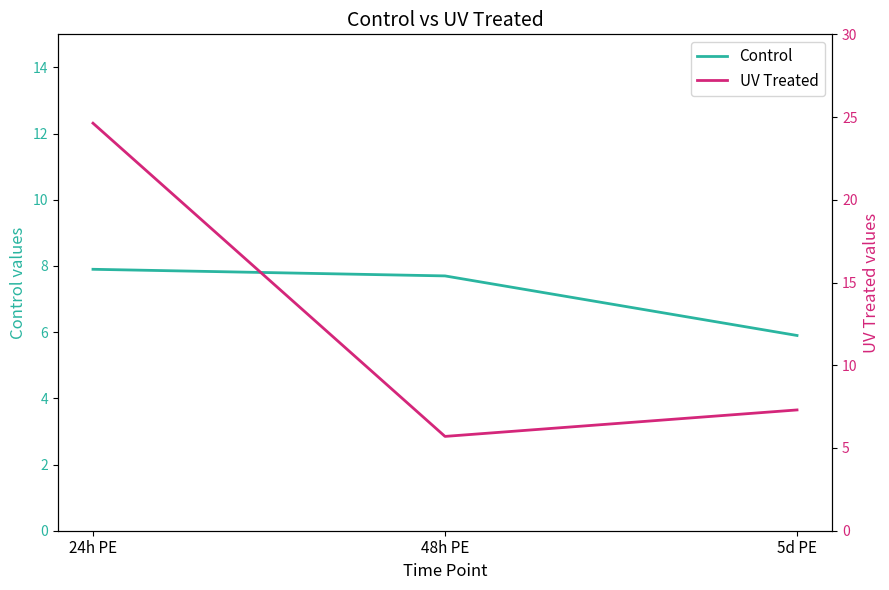

What is the label of the 1st point from the right?

5d PE